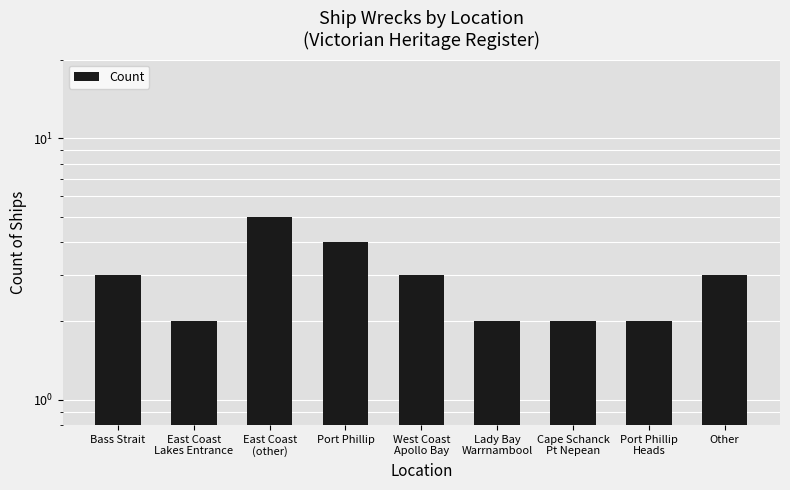

List the labels in order of value, smallest first.

East Coast
Lakes Entrance, Lady Bay
Warrnambool, Cape Schanck
Pt Nepean, Port Phillip
Heads, Bass Strait, West Coast
Apollo Bay, Other, Port Phillip, East Coast
(other)